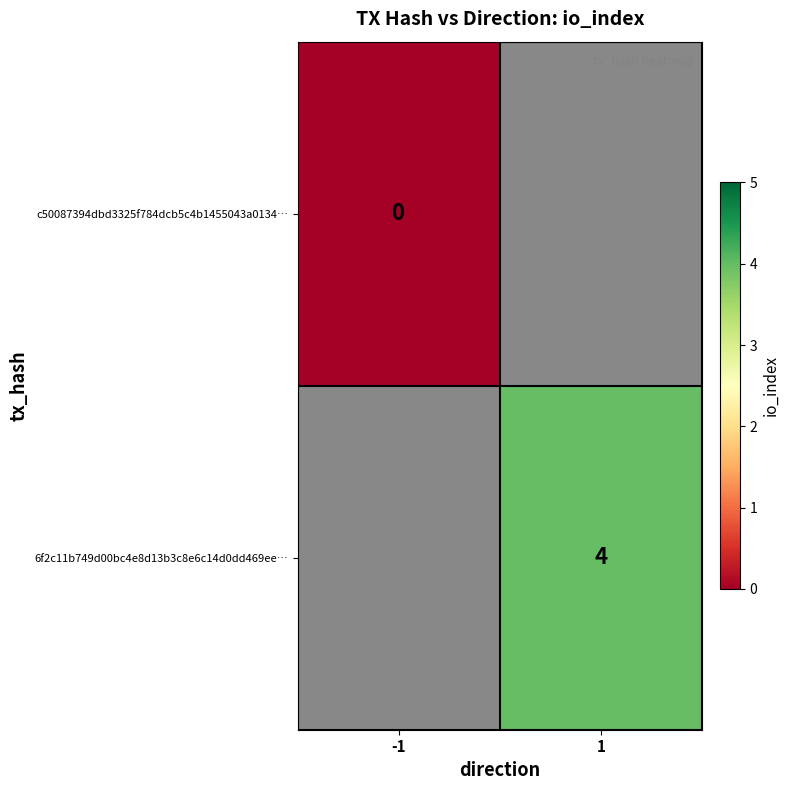

At how many categories does at least one series exceed 2?

1